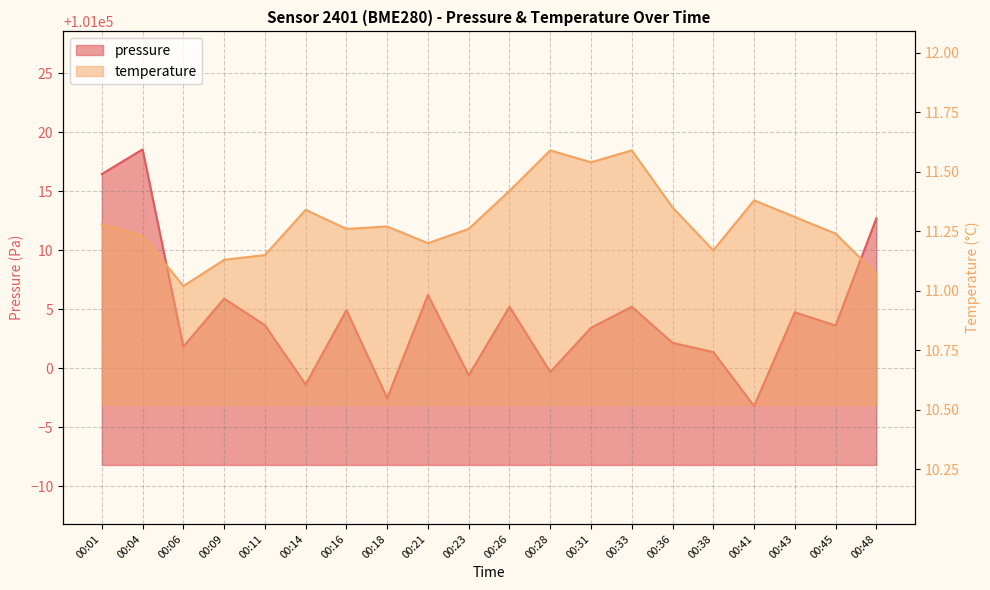

What is the sum of the temperature values at 00:23 and 00:21?

22.5